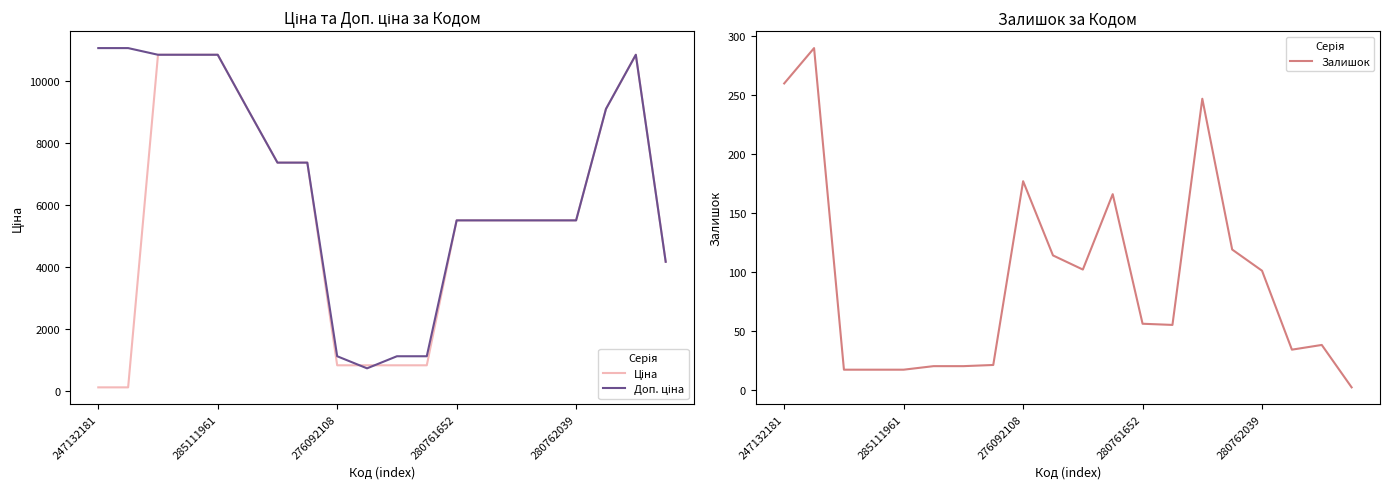

At which category is the sum across all series the highest?

18